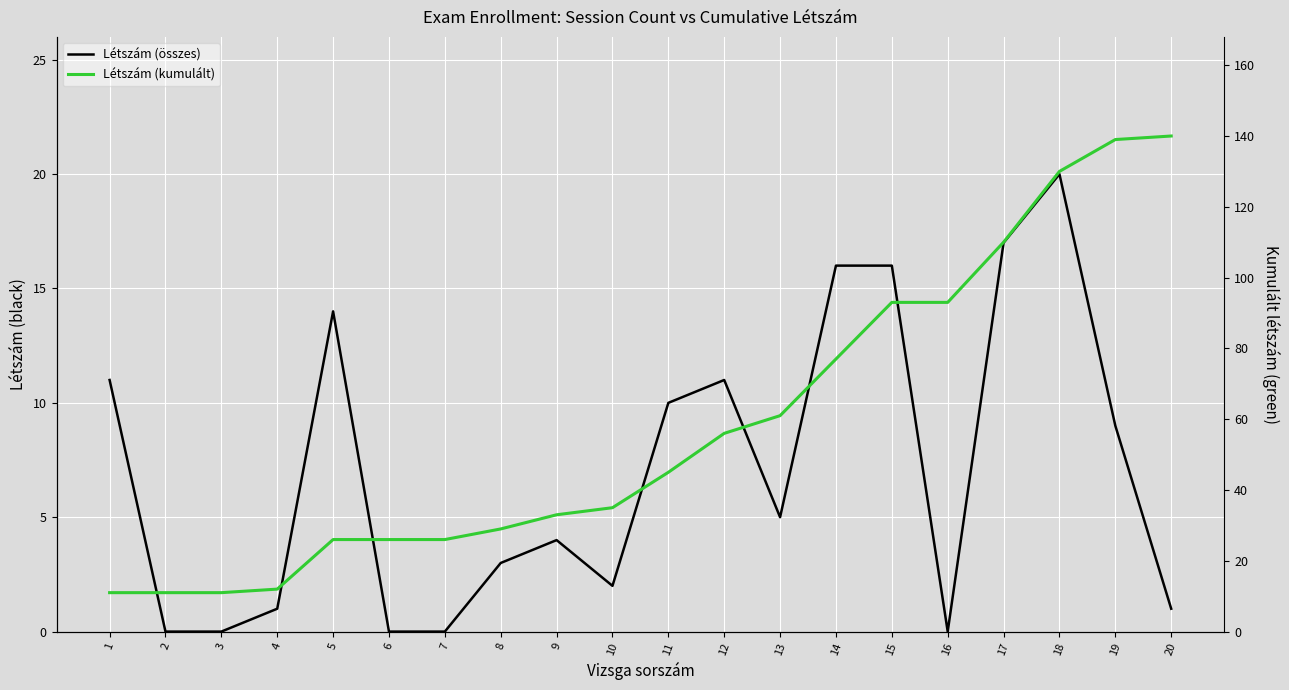

Which series has the largest range (max minus min)?

Létszám (kumulált)